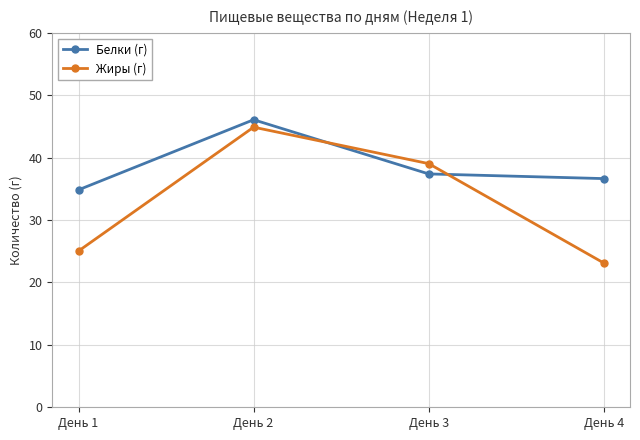

Which series has the largest range (max minus min)?

Жиры (г)